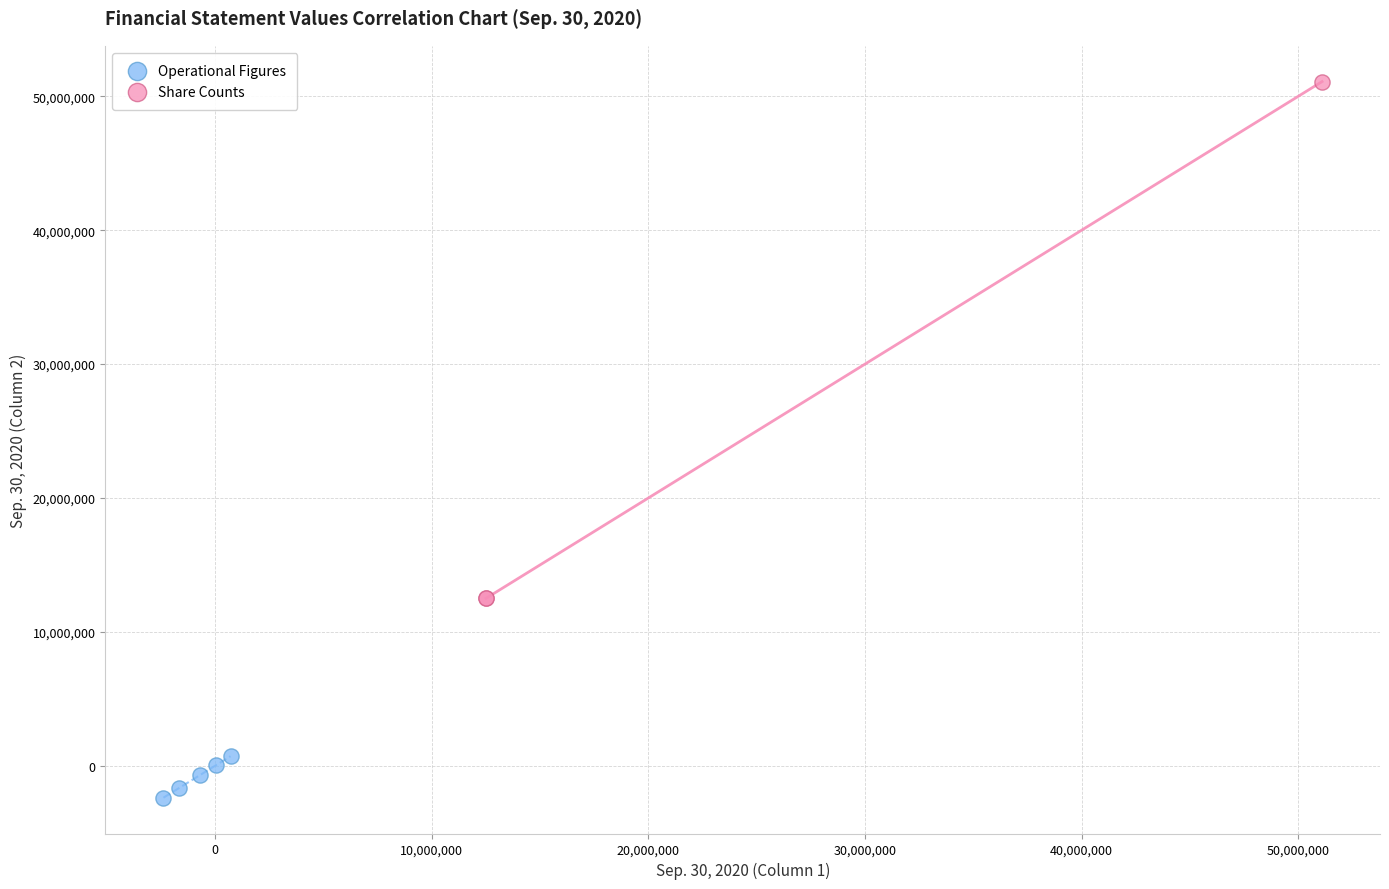

Which series contains the lowest Y value?

Operational Figures